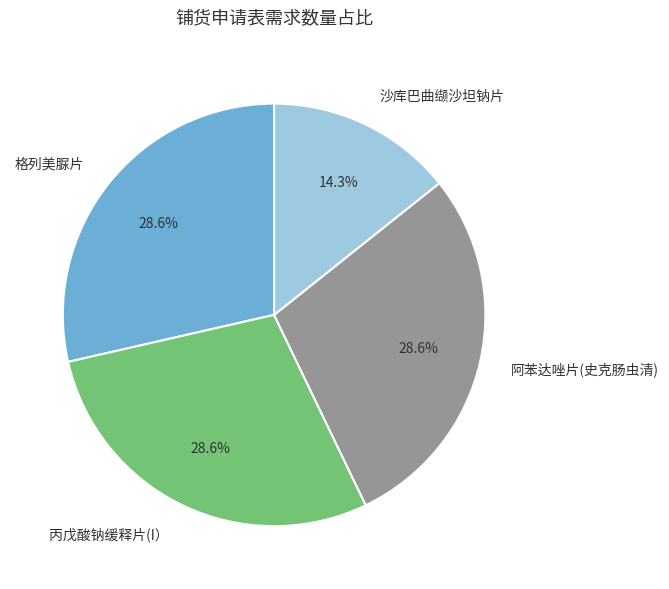

Between 沙库巴曲缬沙坦钠片 and 阿苯达唑片(史克肠虫清), which is larger?

阿苯达唑片(史克肠虫清)